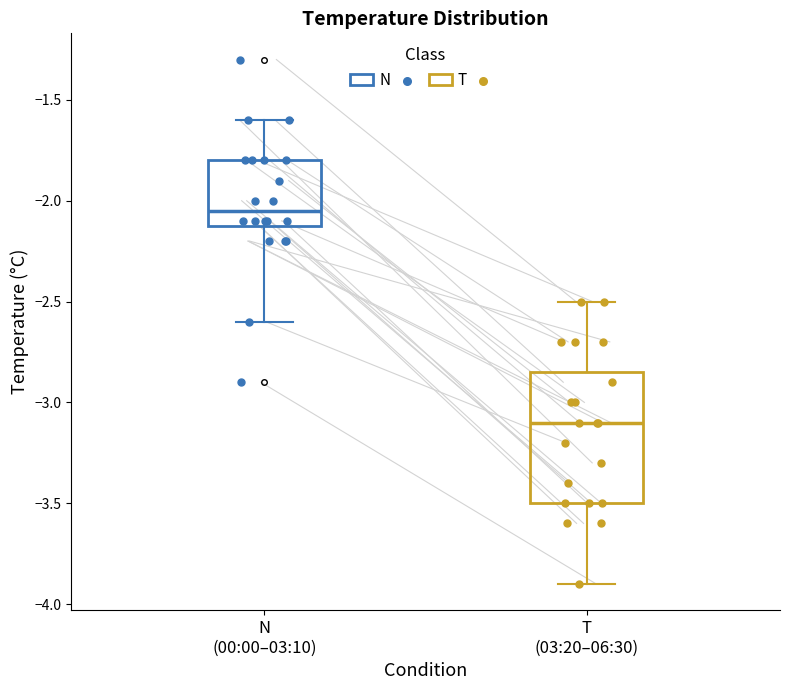

Reading left to right, transcribe this box plot: for each box, give where its median line is, the range the box spans, and where its two whiskers end, as read against the y-axis. The values are not printed on the chart, so give them approximately, as read against the axis.

N (00:00–03:10): median -2.05, box -2.10 to -1.80, whiskers -2.60 to -1.60
T (03:20–06:30): median -3.10, box -3.50 to -2.85, whiskers -3.90 to -2.50